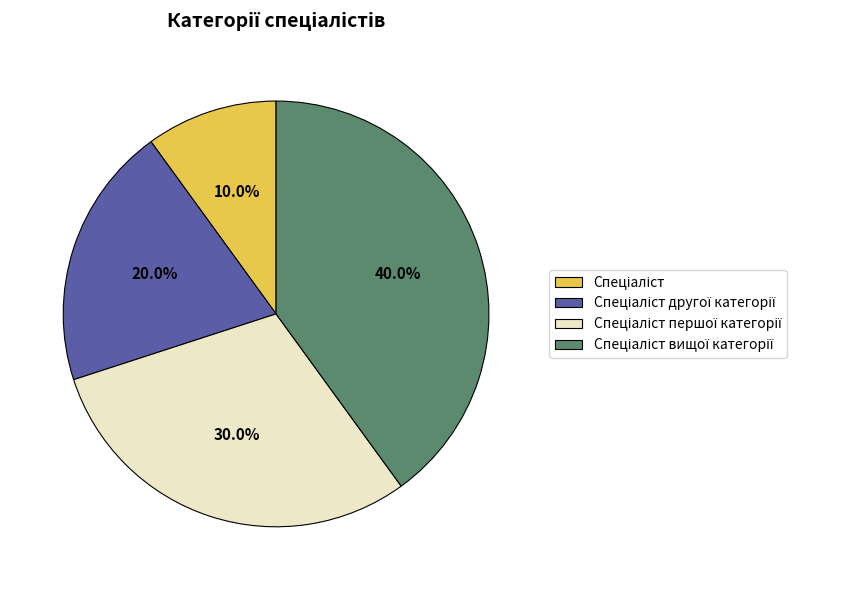

Is there a majority slice in this chart?

No